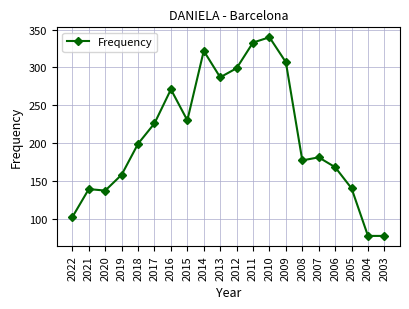

Which label corresponds to the largest value in the chart?

2010